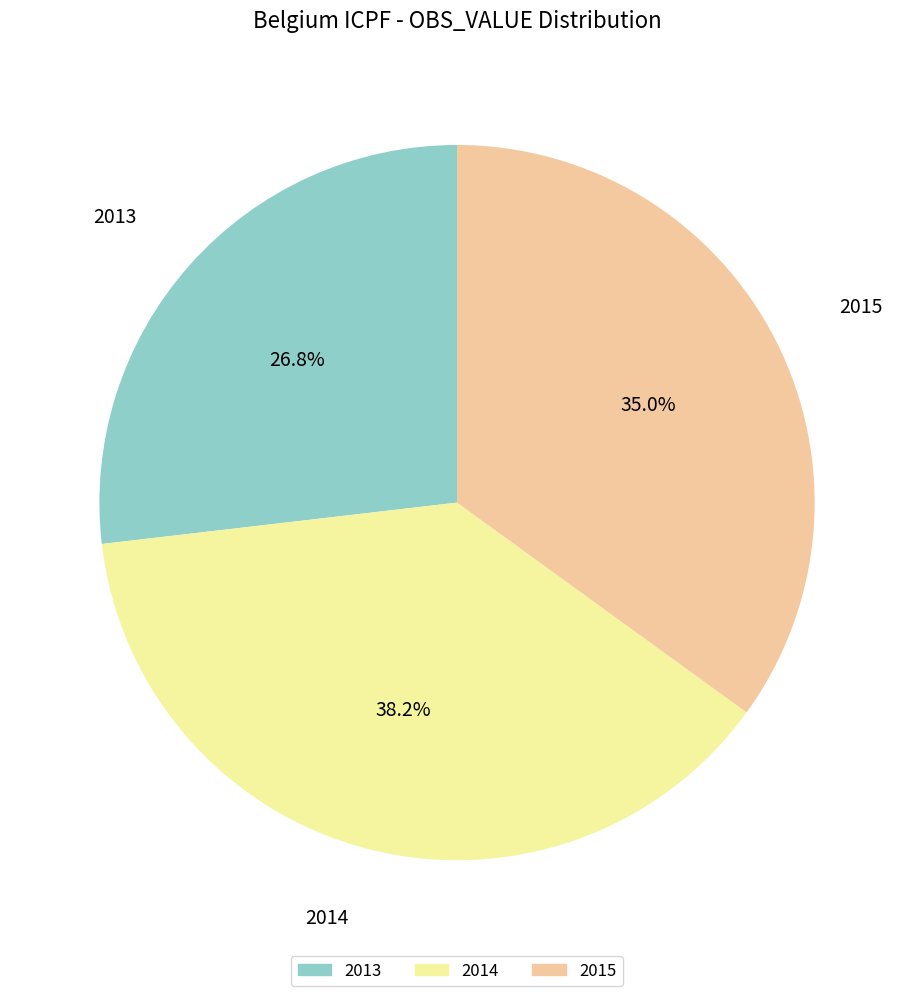

Does 2014 represent more than half of the total?

No